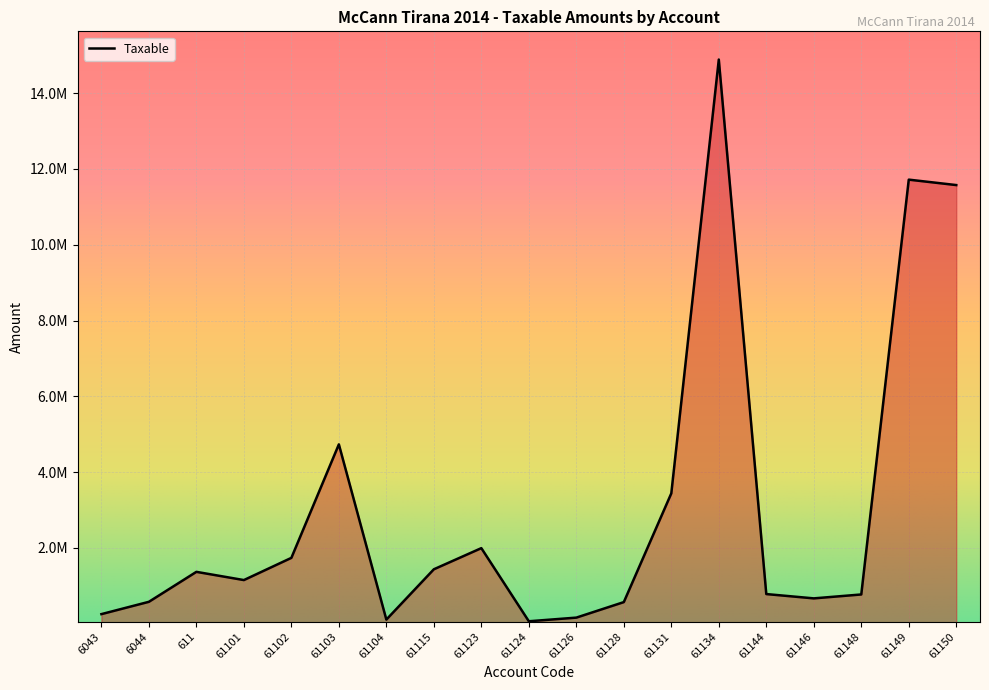

Is this an area chart (filled region under the line)?

Yes